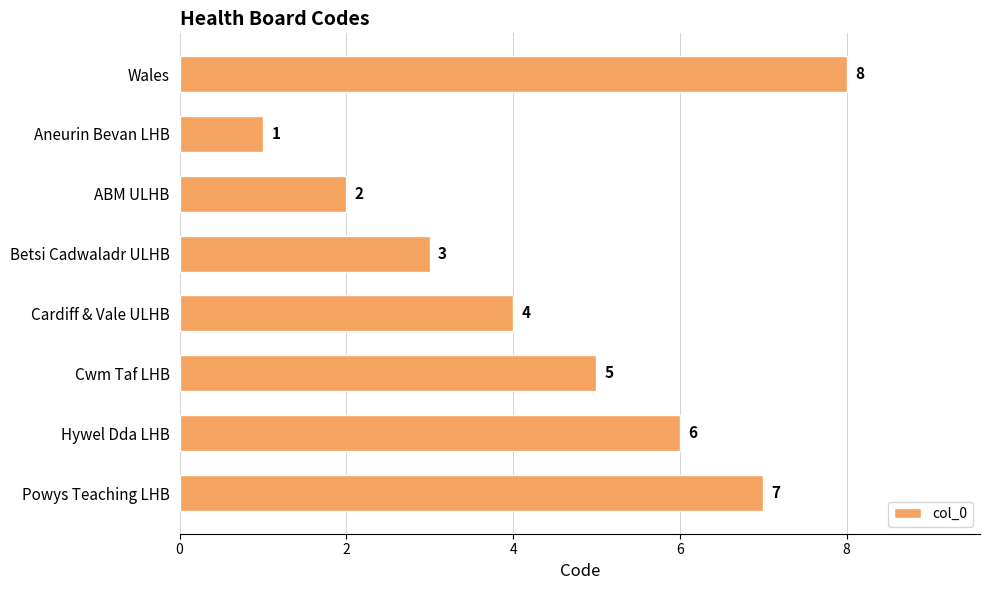

Rank the categories by value from highest to lowest.

Wales, Powys Teaching LHB, Hywel Dda LHB, Cwm Taf LHB, Cardiff & Vale ULHB, Betsi Cadwaladr ULHB, ABM ULHB, Aneurin Bevan LHB